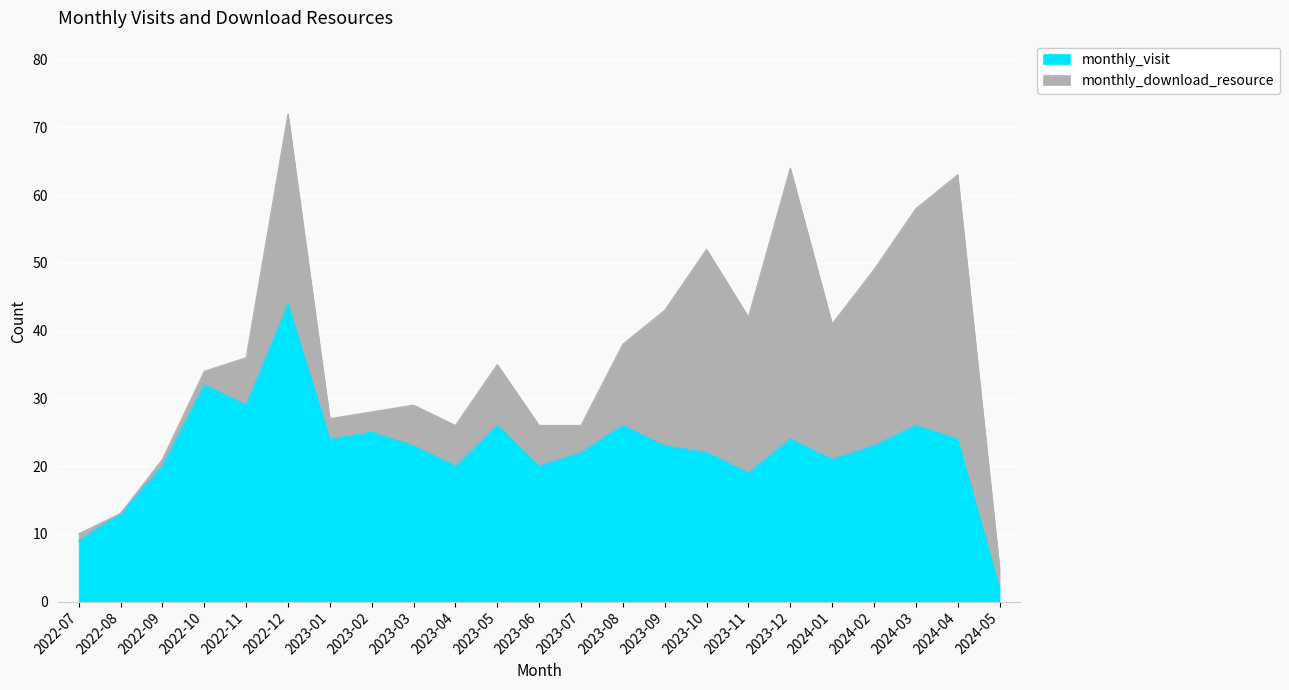

What is the average value?

22